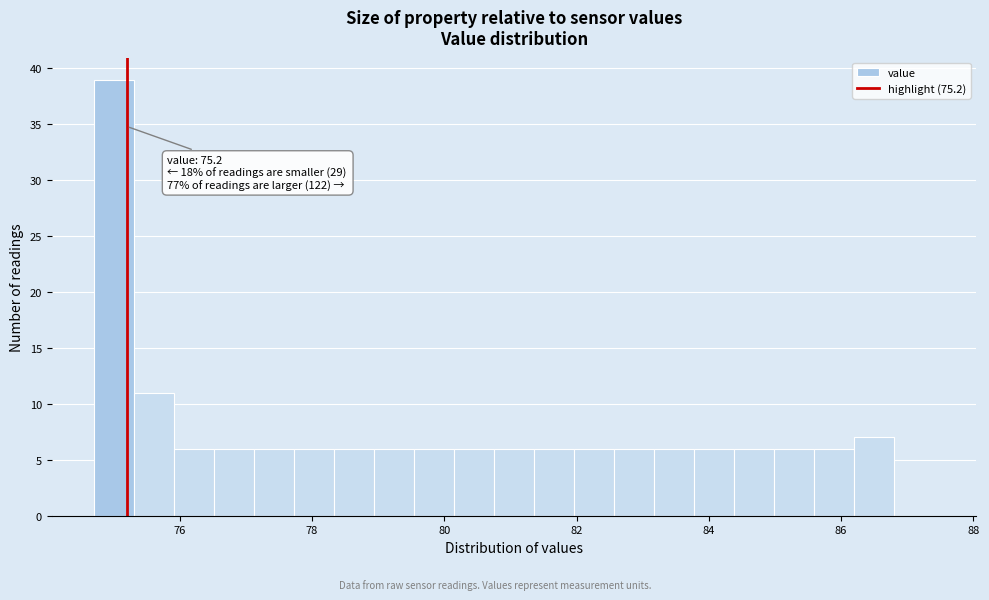

Read against the x-axis, roughly where is the centre of the tallest bar?

75.0